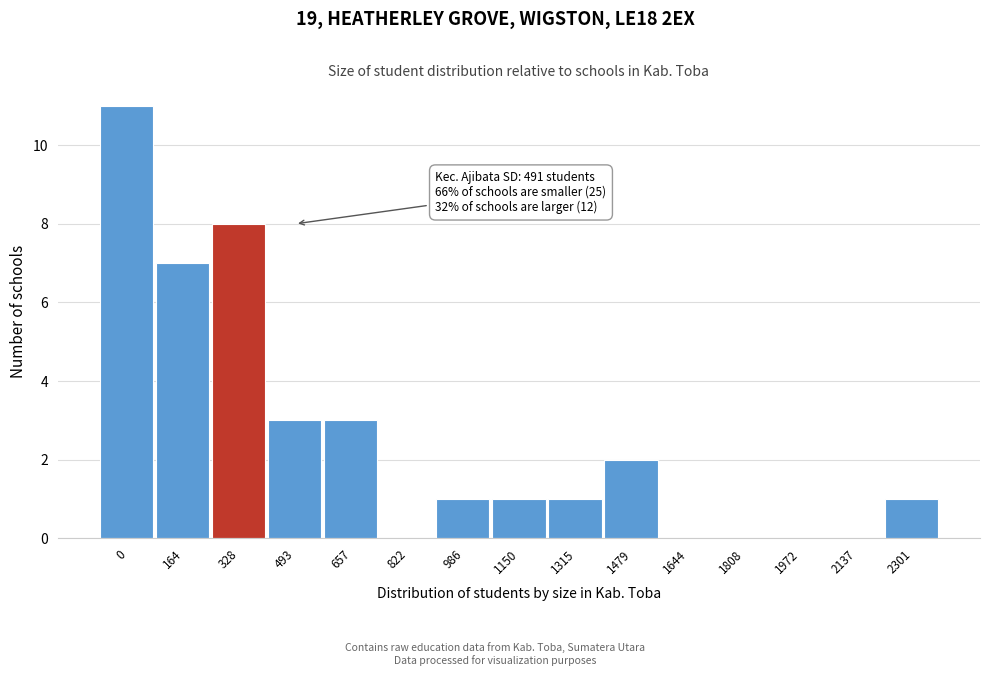

Reading left to right, list all the values displayed in this chart.

0=11	164=7	328=8	493=3	657=3	822=0	986=1	1150=1	1315=1	1479=2	1644=0	1808=0	1972=0	2137=0	2301=1